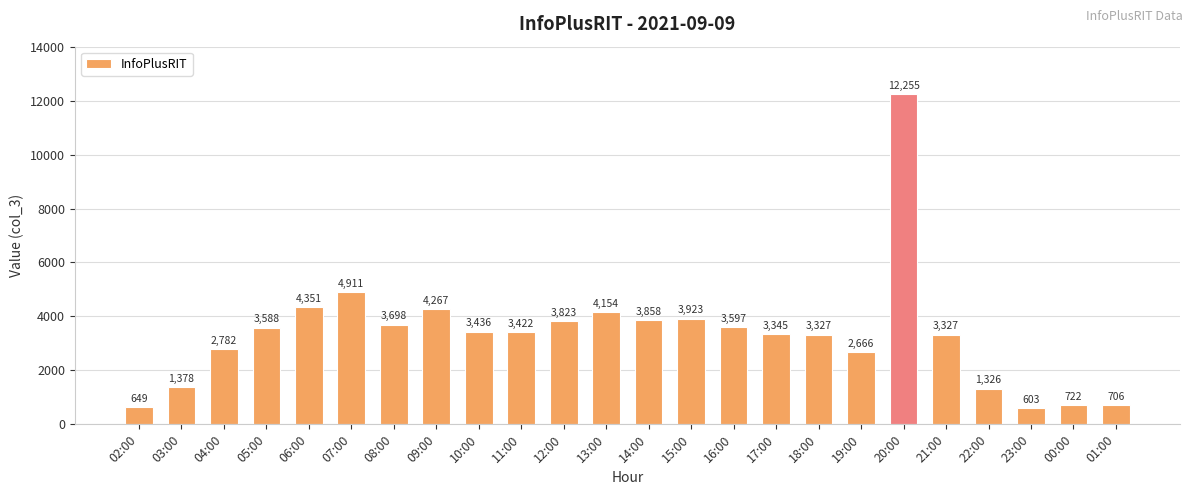

Reading left to right, list all the values displayed in this chart.

02:00=649	03:00=1378	04:00=2782	05:00=3588	06:00=4351	07:00=4911	08:00=3698	09:00=4267	10:00=3436	11:00=3422	12:00=3823	13:00=4154	14:00=3858	15:00=3923	16:00=3597	17:00=3345	18:00=3327	19:00=2666	20:00=12255	21:00=3327	22:00=1326	23:00=603	00:00=722	01:00=706